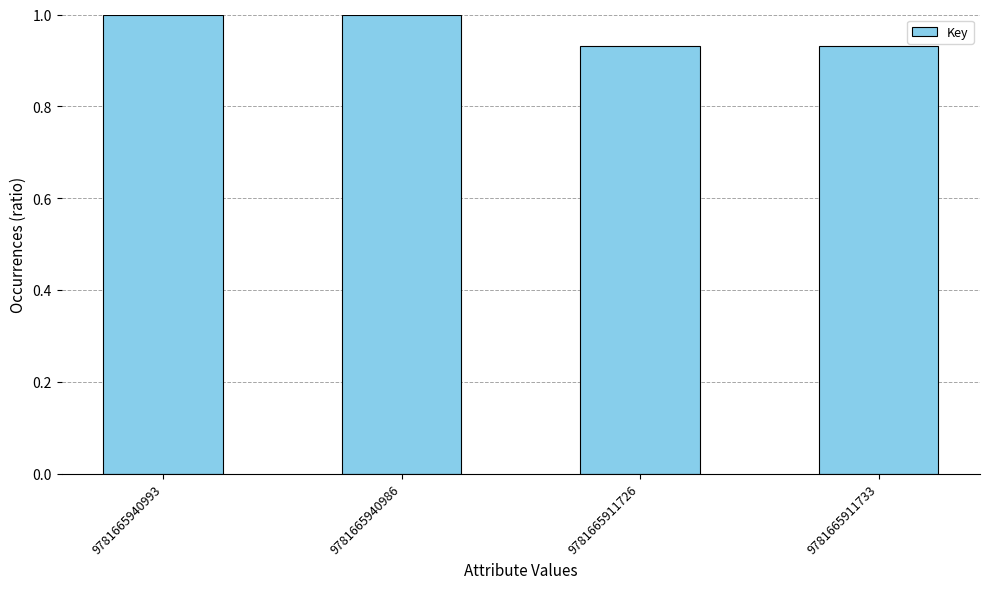

How many bars are there in total?

4